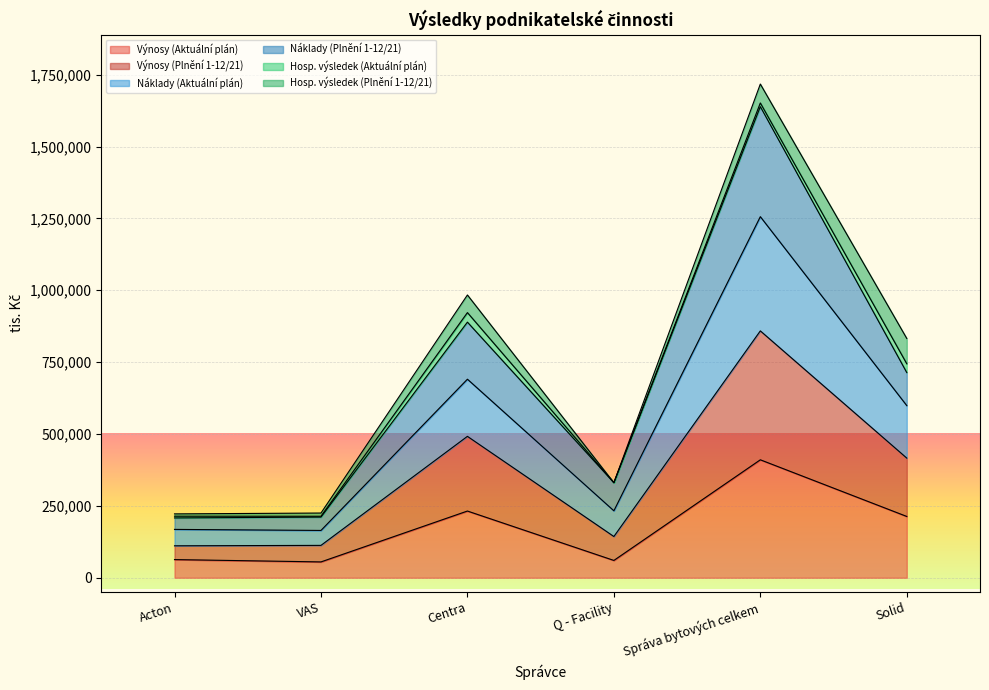

What is the value of the Výnosy (Aktuální plán) point at the 1st from the left?

63105